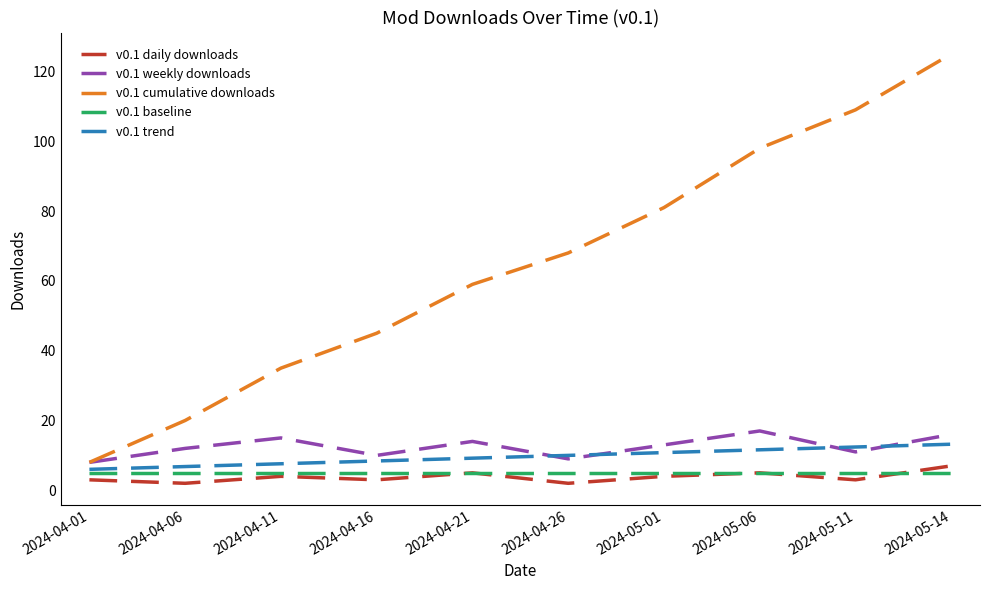

True or false: v0.1 baseline and v0.1 cumulative downloads cross at least once.

False